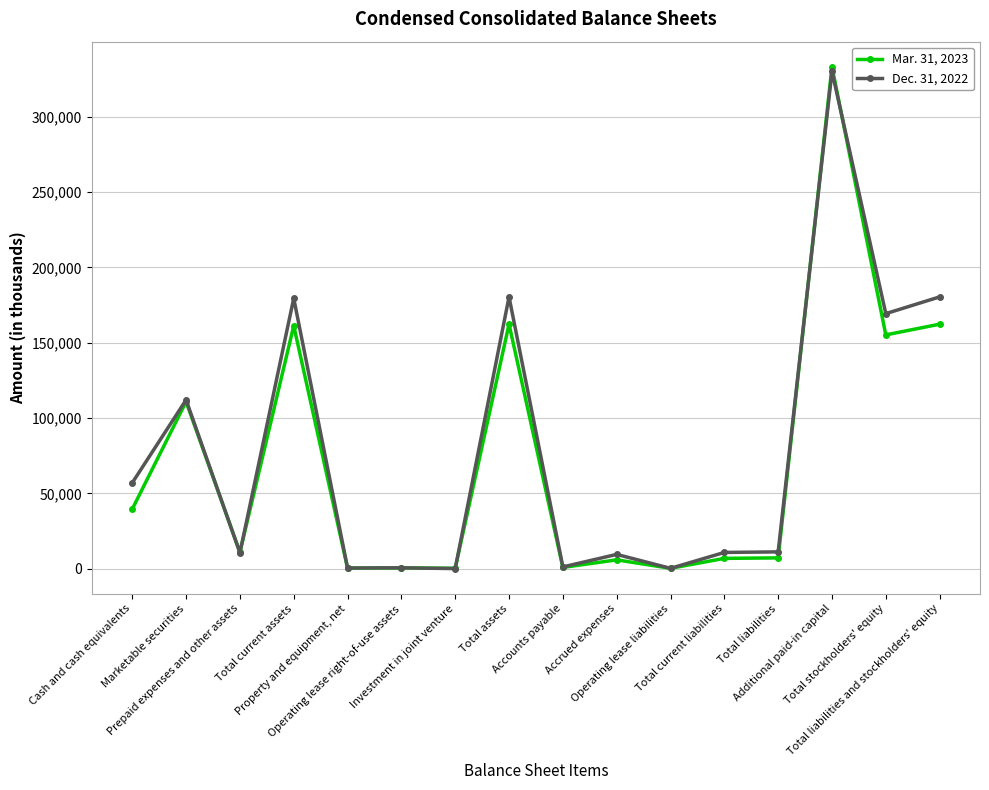

What are all the series names shown in the legend?

Mar. 31, 2023, Dec. 31, 2022